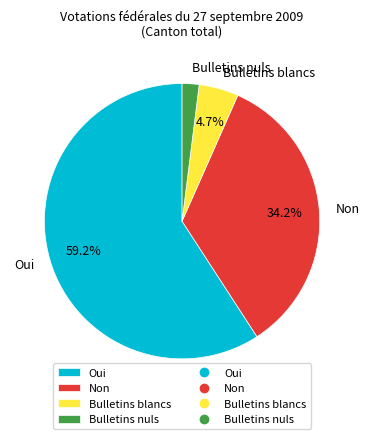

How many slices are in this pie chart?

4